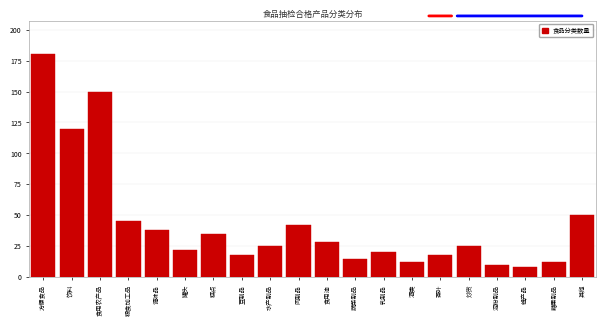

Reading left to right, transcribe all the data shown in this chart.

180	120	150	45	38	22	35	18	25	42	28	15	20	12	18	25	10	8	12	50